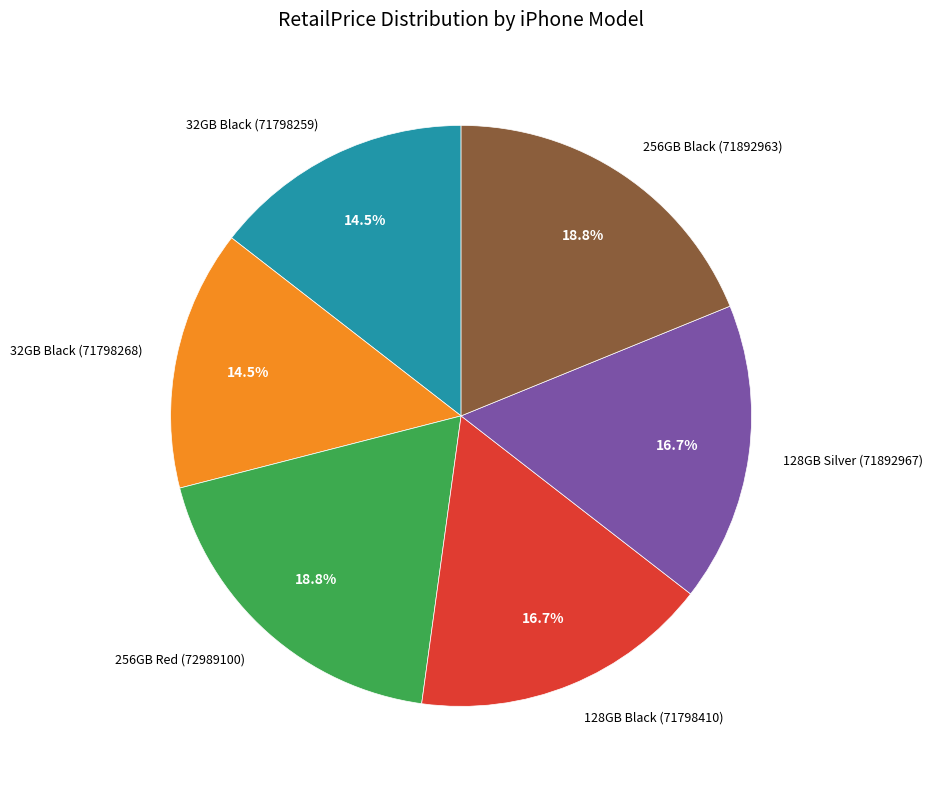

Between 128GB Silver (71892967) and 256GB Black (71892963), which is larger?

256GB Black (71892963)